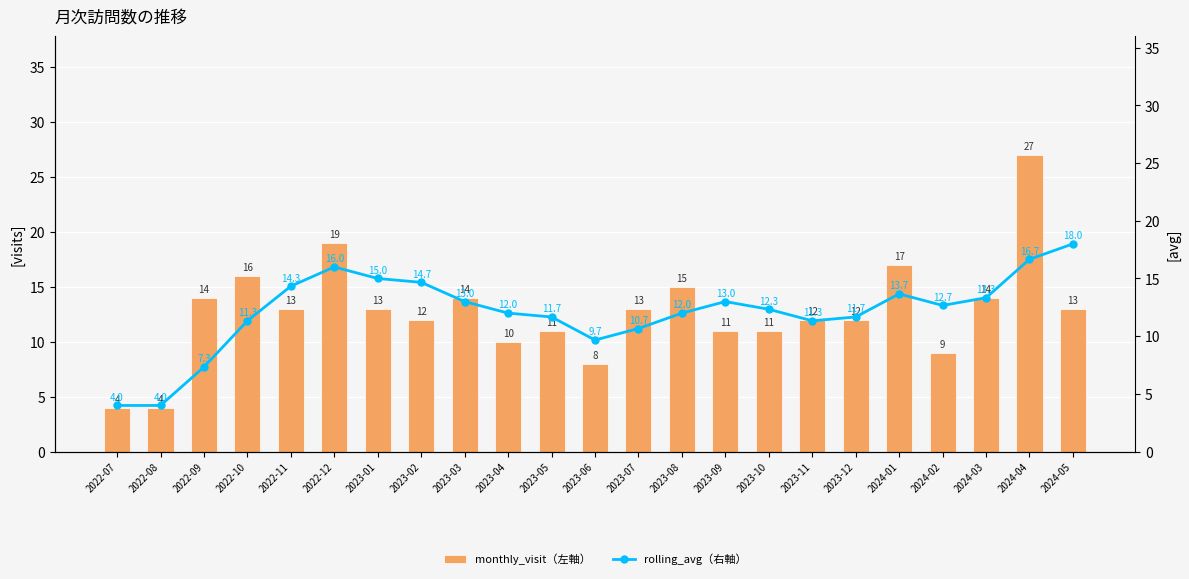

Where is monthly_visit（左軸） nearest to the value 15?

2023-08